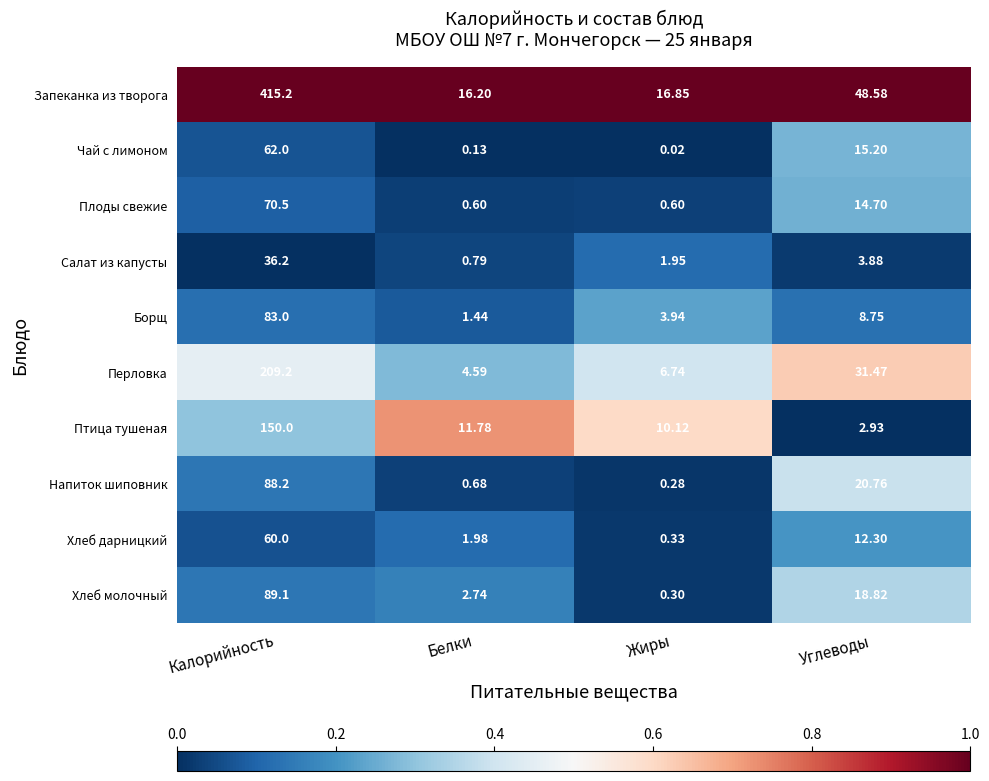

Which series has the largest range (max minus min)?

Запеканка из творога